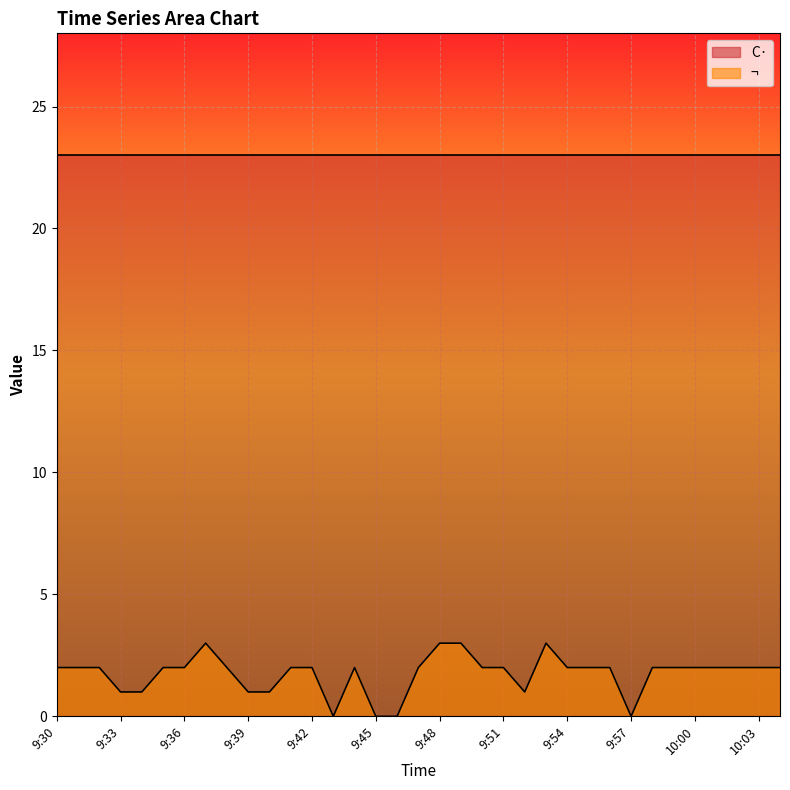

How many distinct data groups are displayed?

2